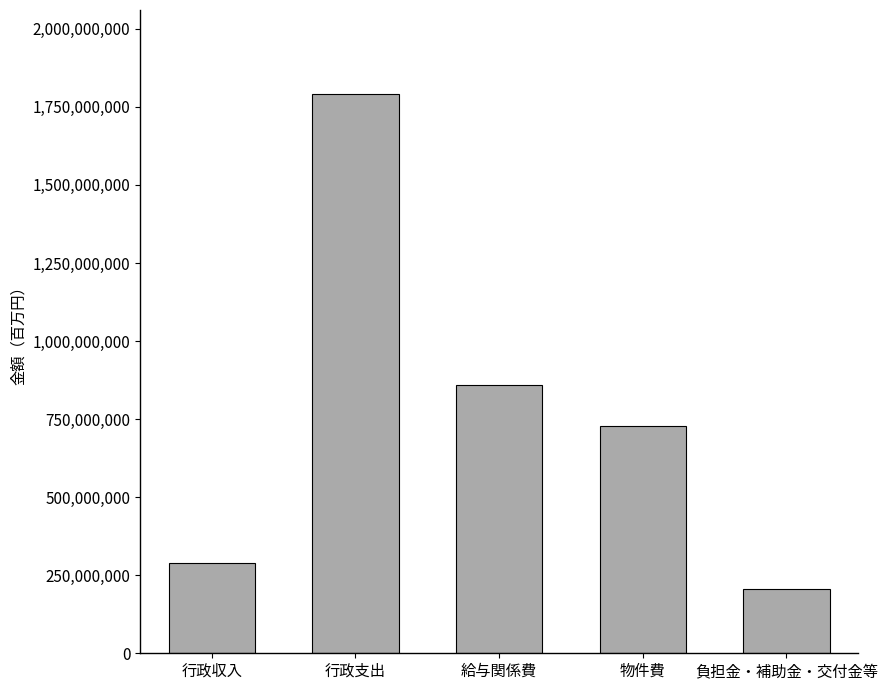

Reading left to right, transcribe all the data shown in this chart.

288204170	1791445923	859012449	727116319	205236855